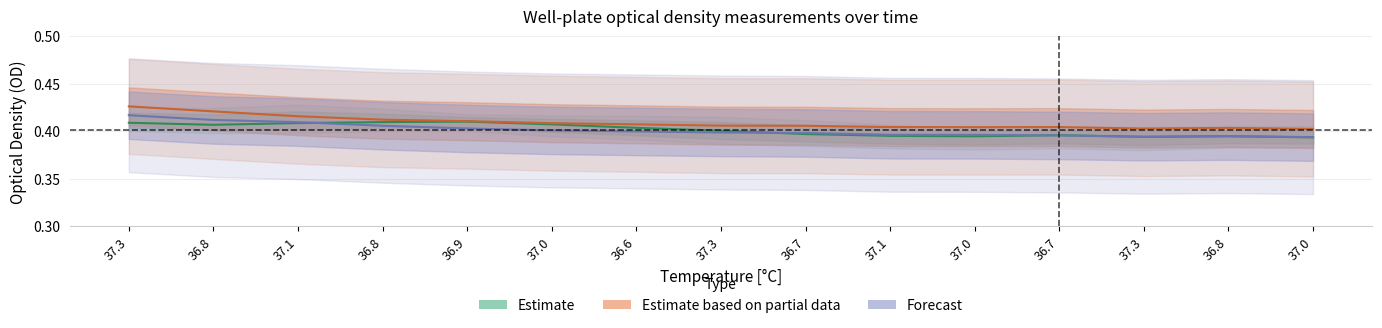

The value of Estimate based on partial data at 36.8 is 0.6. True or false?

False